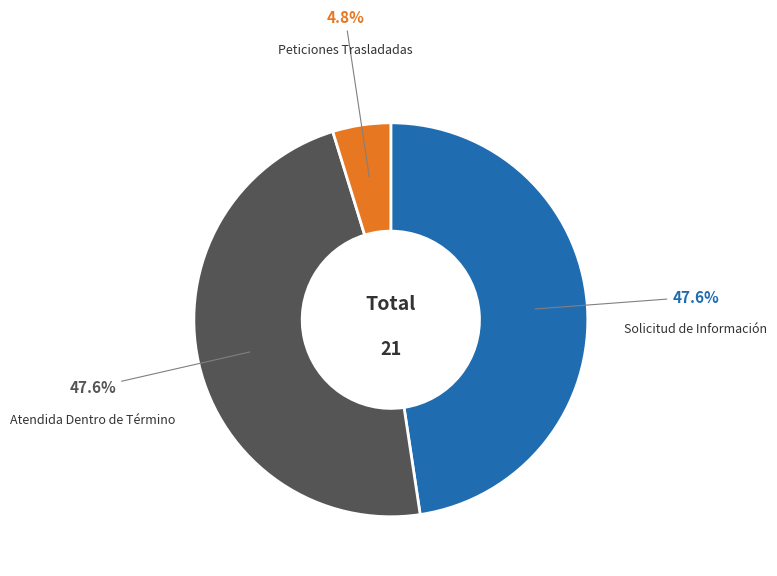

Is there a majority slice in this chart?

No